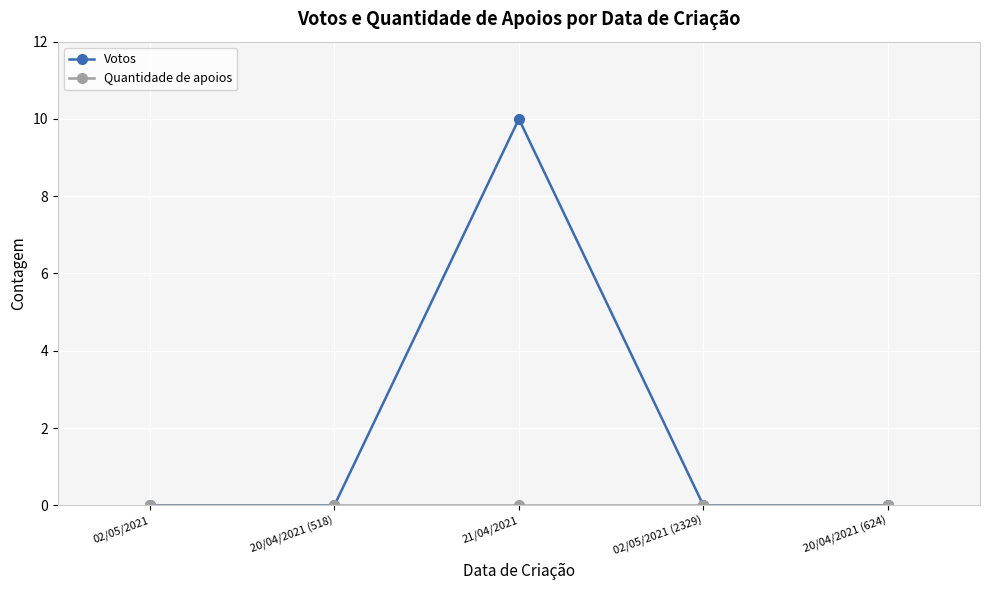

How many interior local peaks does the Votos series have?

1